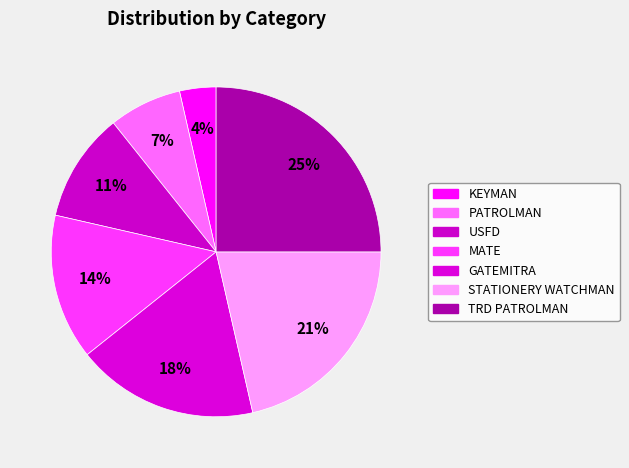

To the nearest percent, what is the difference between the TRD PATROLMAN and GATEMITRA slice percentages?

7%